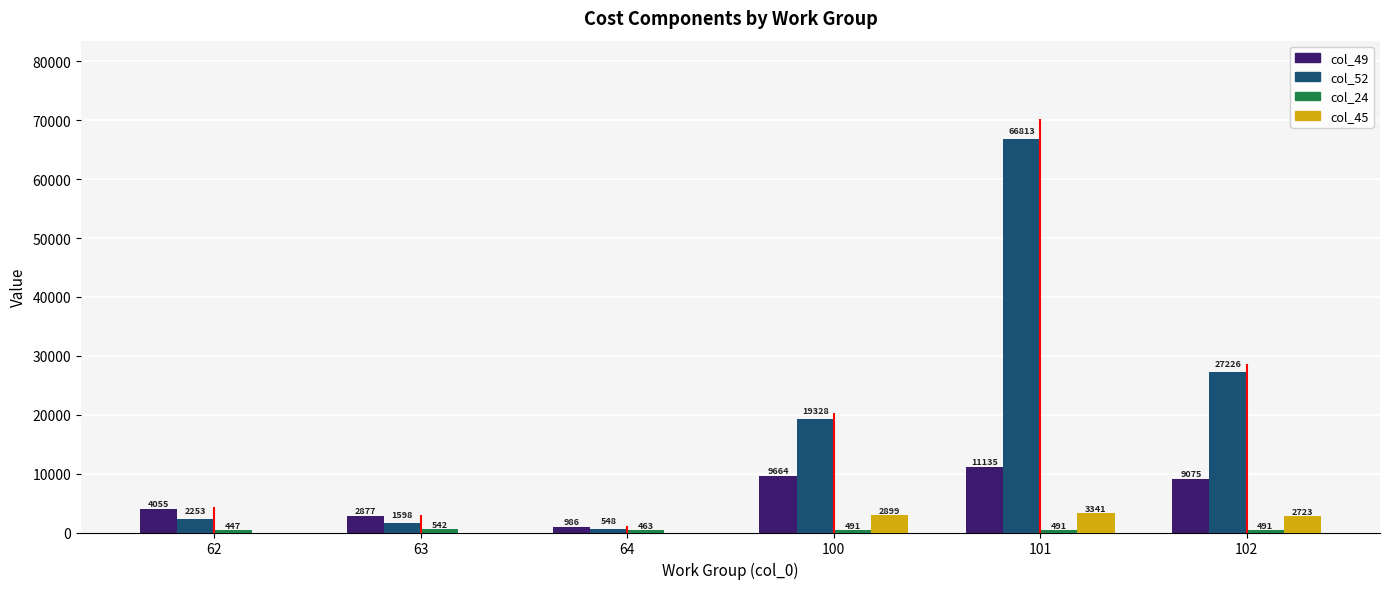

What is the approximate value of col_52 at 100?

19327.7